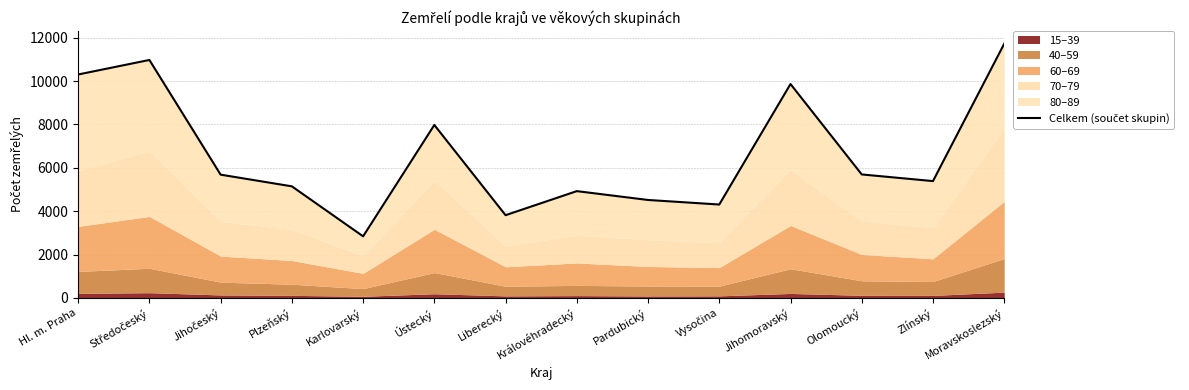

What is the sum of the values at Pardubický and Královéhradecký?

9444